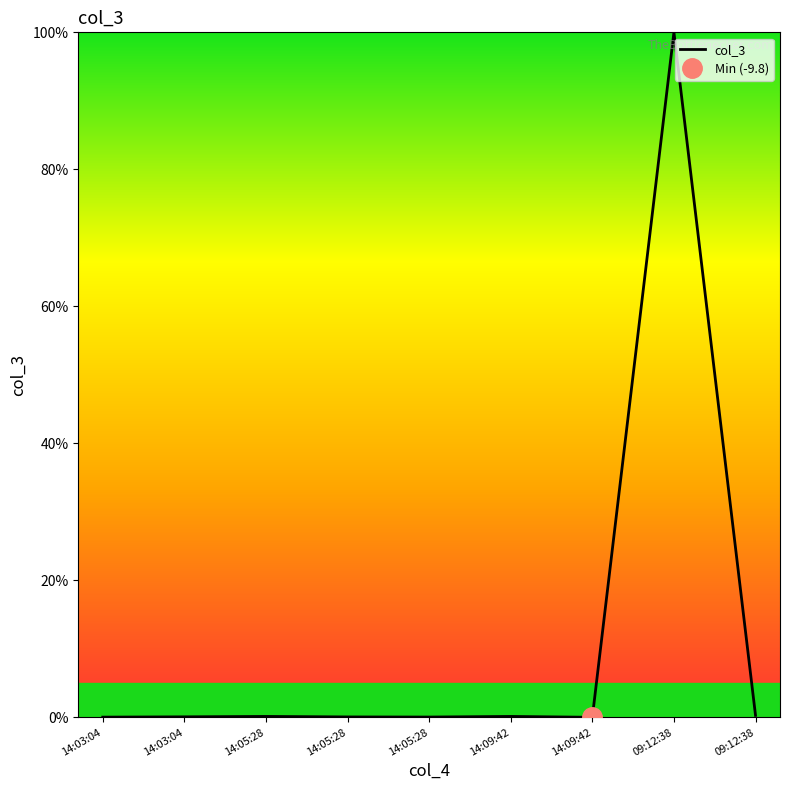

Rank the categories by value from highest to lowest.

09:12:38, 09:12:38, 14:05:28, 14:09:42, 14:03:04, 14:05:28, 14:05:28, 14:03:04, 14:09:42